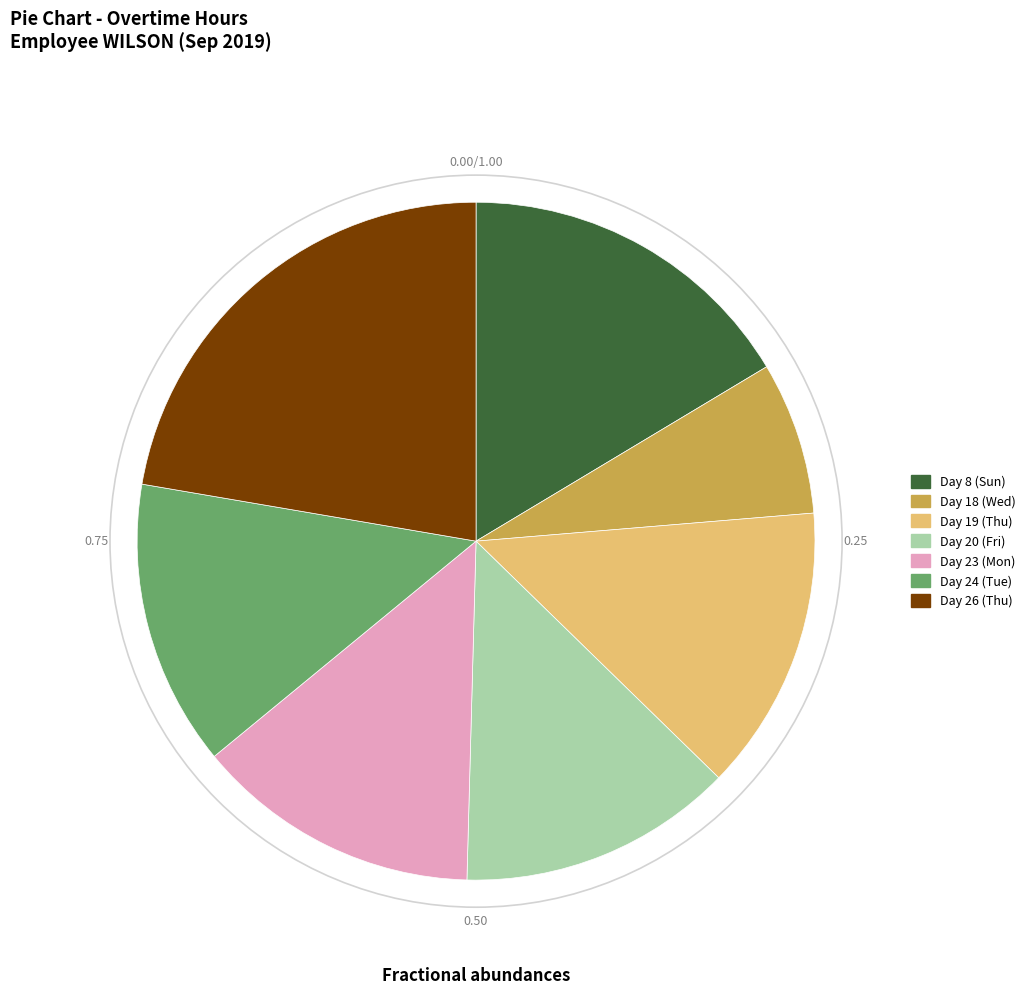

Count the number of slices in the pie.

7